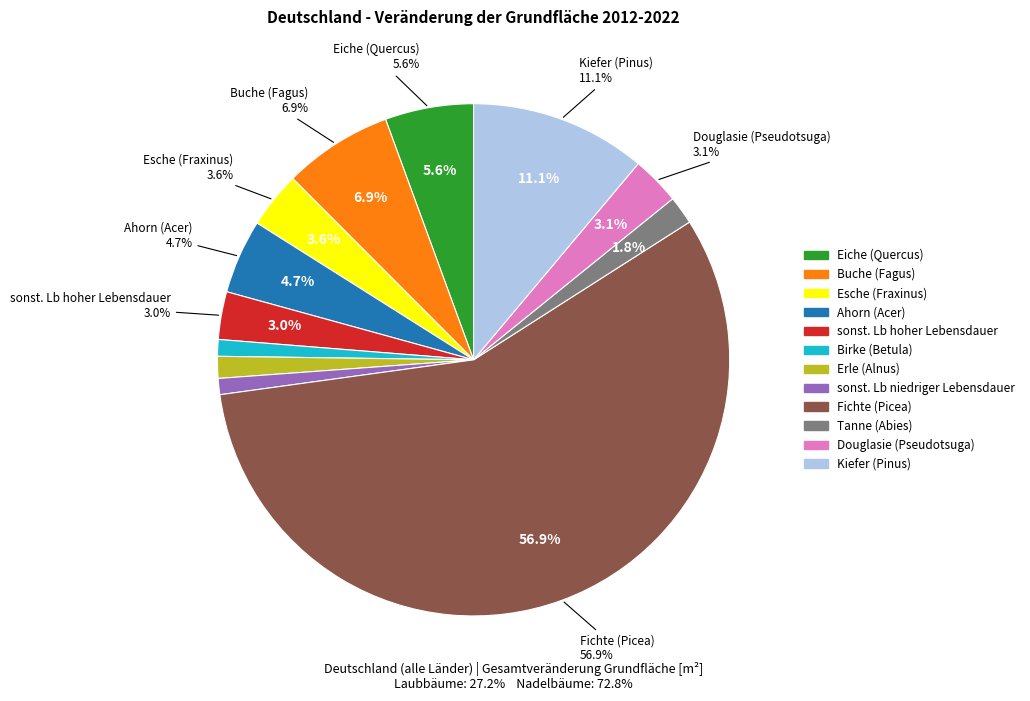

To the nearest percent, what is the average slice percentage?

8%